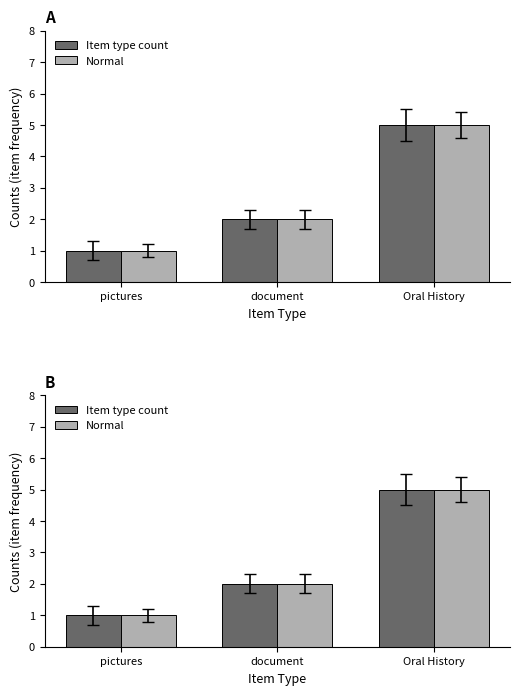

What position from the right is pictures?

3